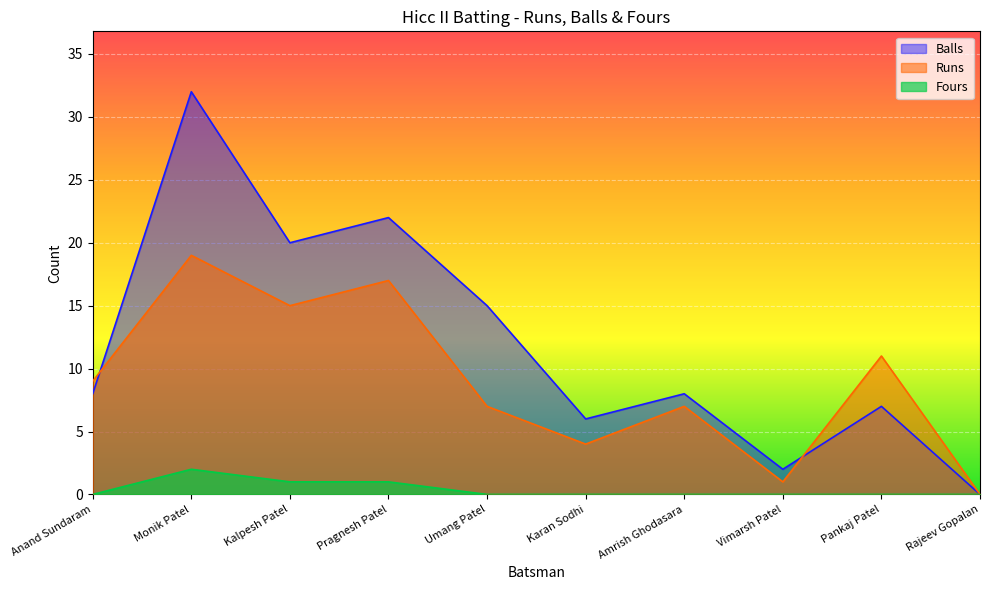

Rank the series by their maximum value, from lowest to highest.

Fours, Runs, Balls